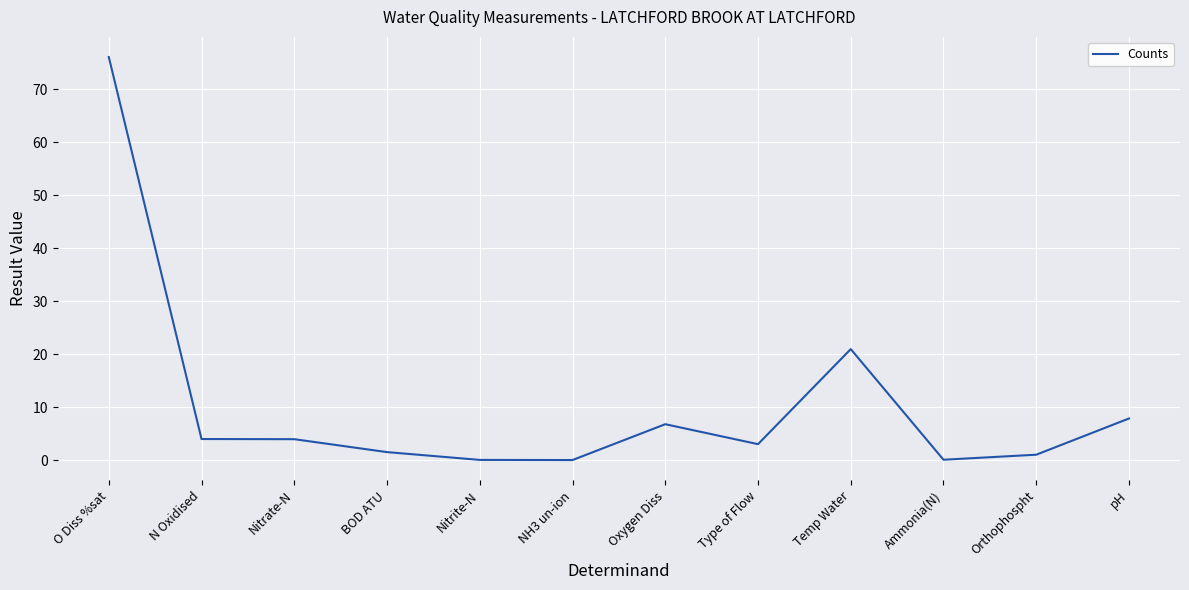

Is this an area chart (filled region under the line)?

No